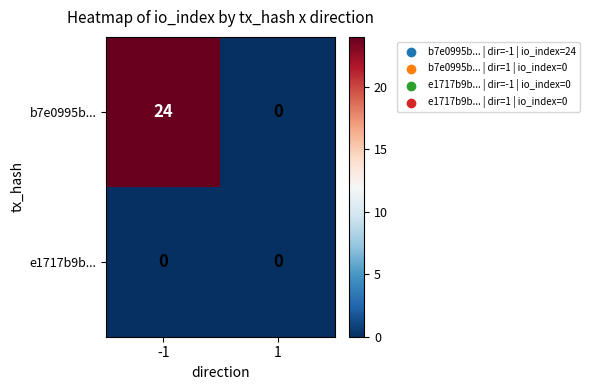

List the series in order of their peak value, lowest first.

e1717b9b..., b7e0995b...